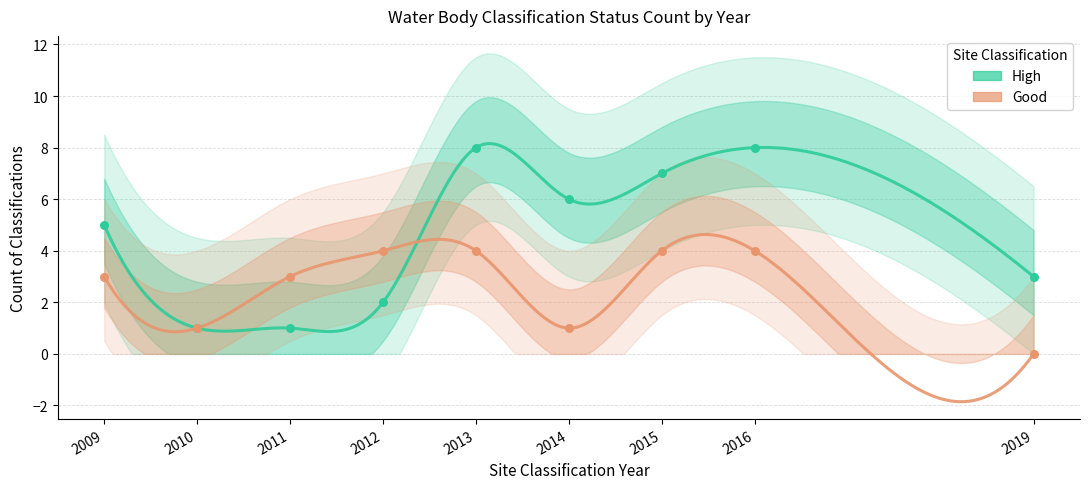

What are all the series names shown in the legend?

High, Good